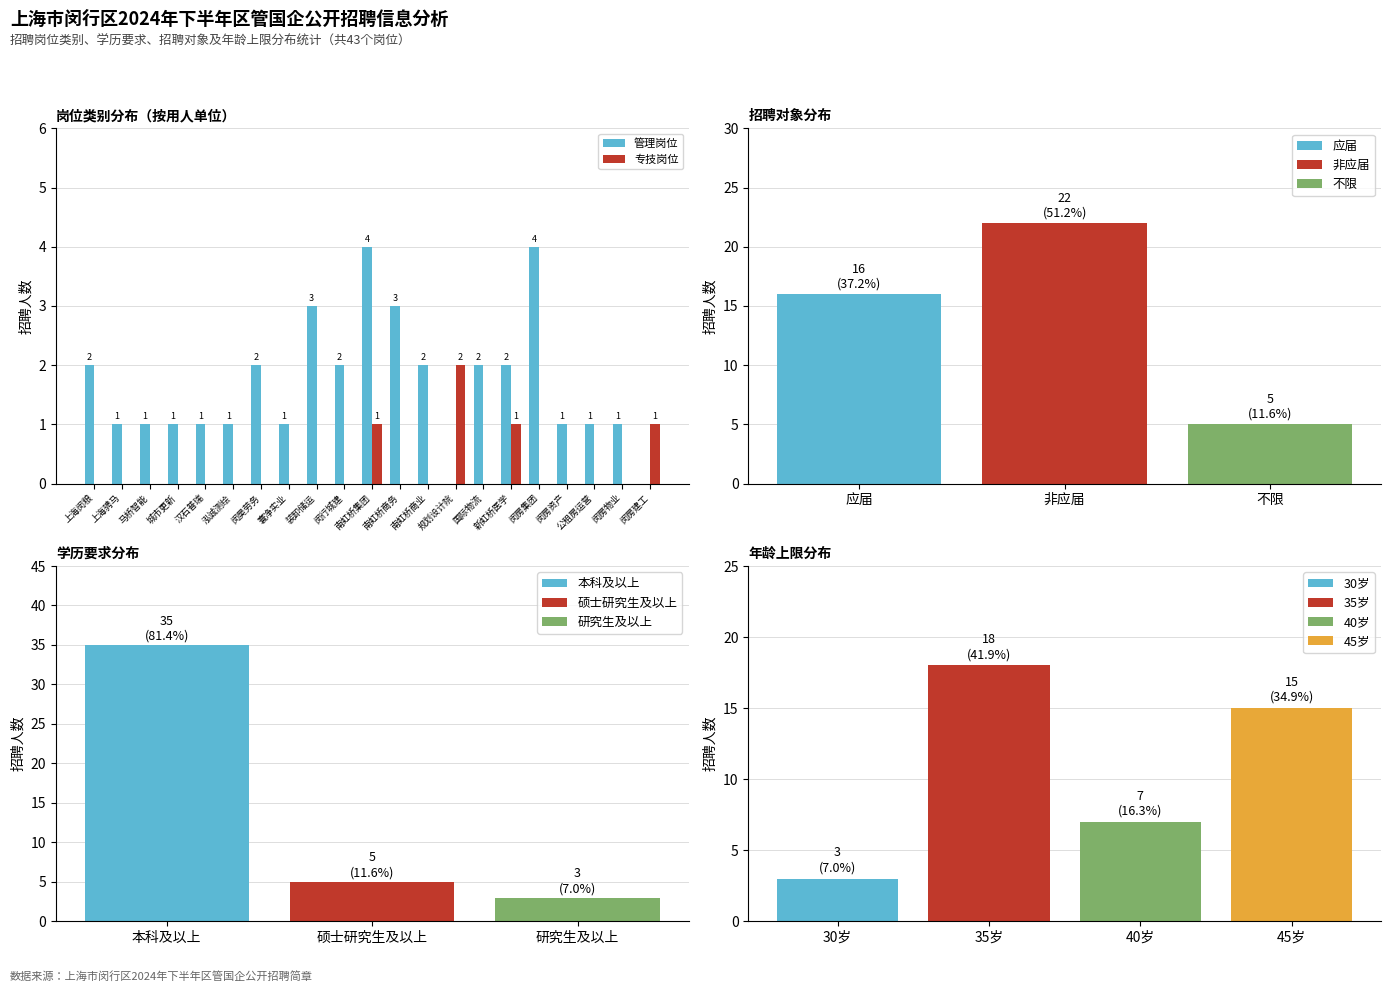

Is the value of 专技岗位 at 马桥智能 greater than the value of 管理岗位 at 寰净实业?

No